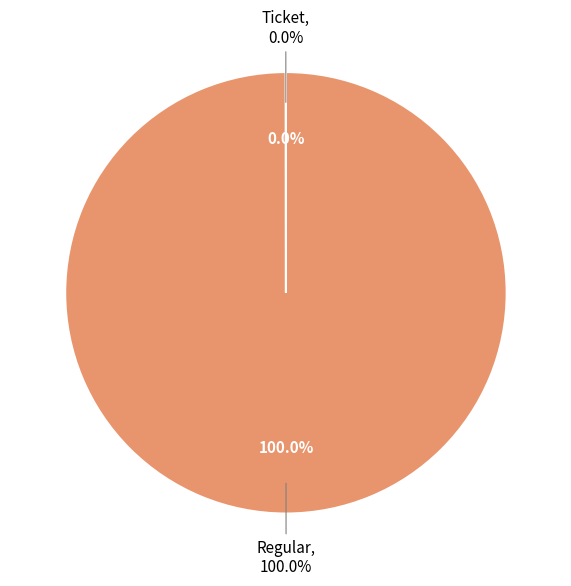

Which slice is the largest?

Regular